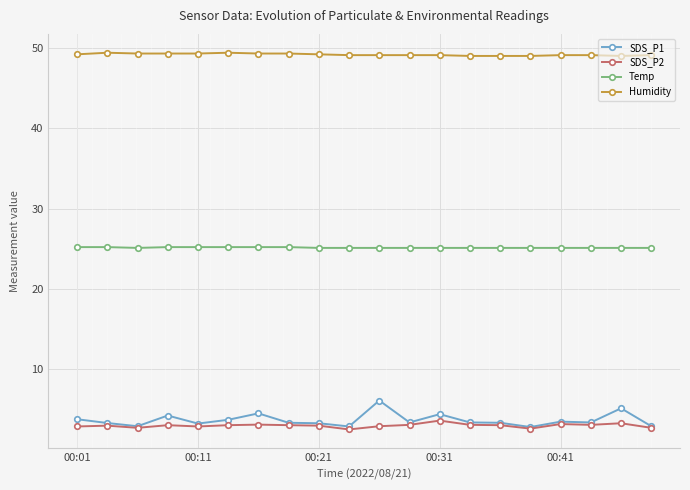

What are all the series names shown in the legend?

SDS_P1, SDS_P2, Temp, Humidity